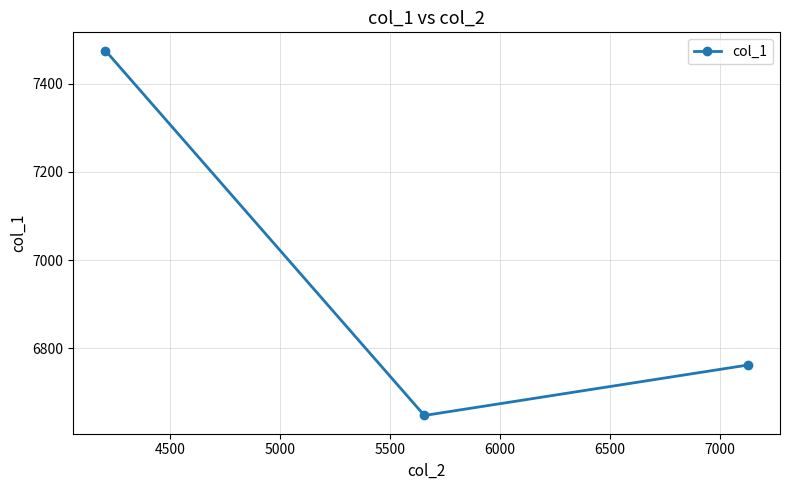

What is the minimum value shown in the chart?

6647.5